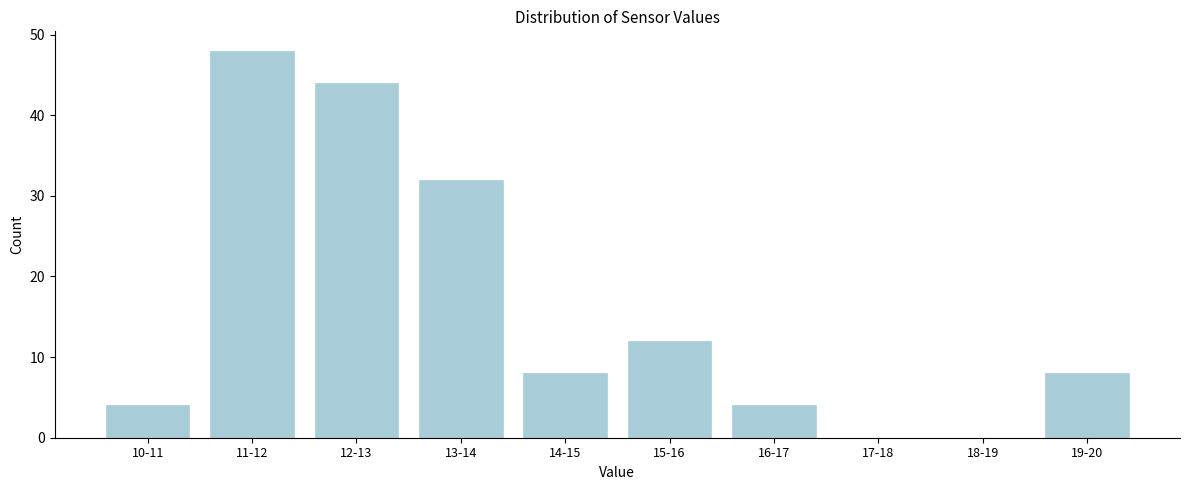

Reading left to right, extract all data points from this chart.

10-11=4	11-12=48	12-13=44	13-14=32	14-15=8	15-16=12	16-17=4	17-18=0	18-19=0	19-20=8